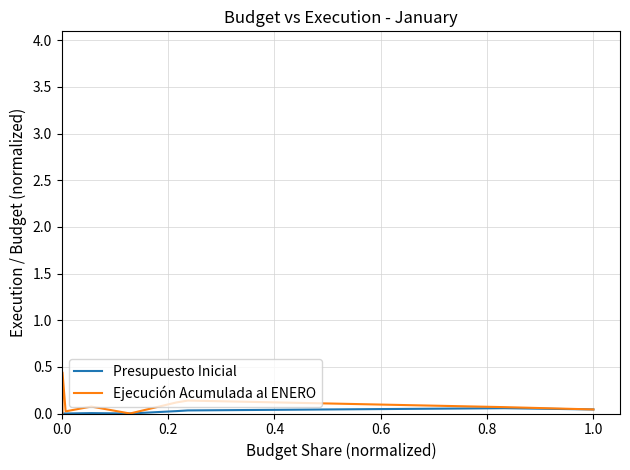

What is the difference between the maximum and minimum values in the Presupuesto Inicial series?

0.1